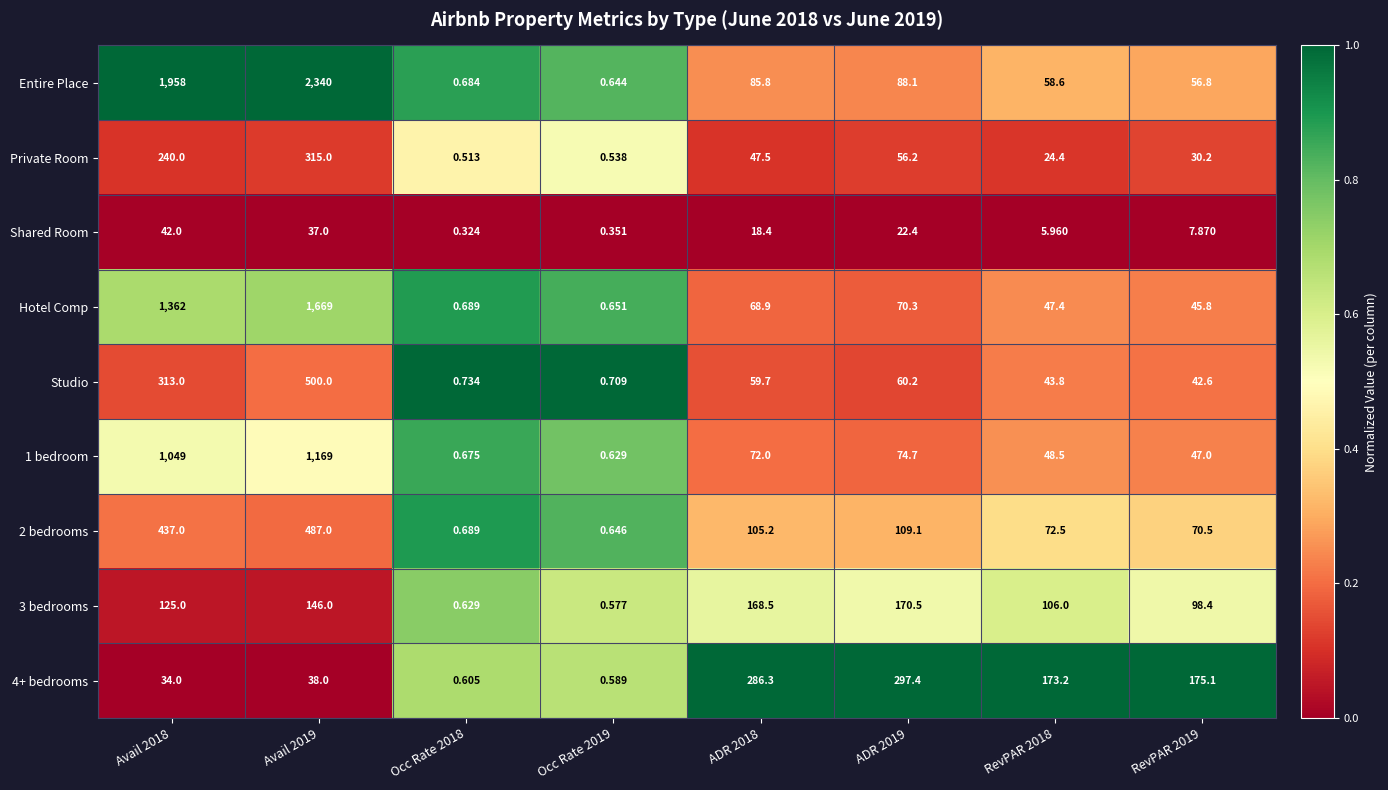

Which series has the largest range (max minus min)?

Entire Place